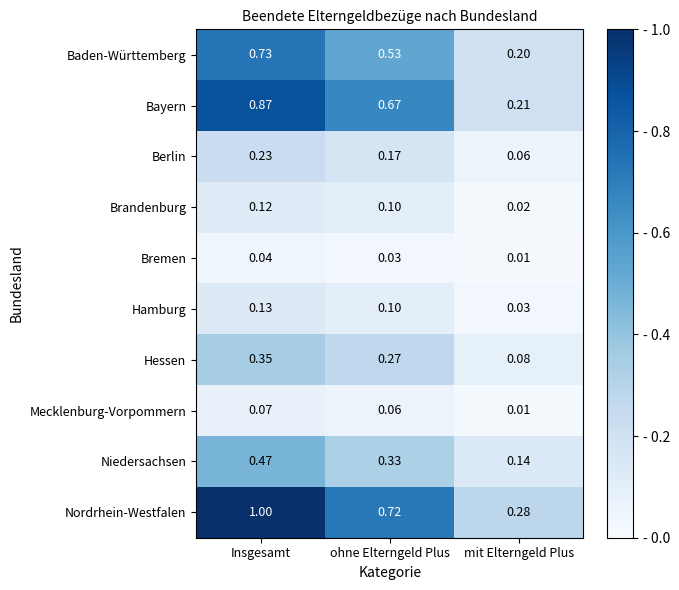

Rank the series by their maximum value, from lowest to highest.

Bremen, Mecklenburg-Vorpommern, Brandenburg, Hamburg, Berlin, Hessen, Niedersachsen, Baden-Württemberg, Bayern, Nordrhein-Westfalen